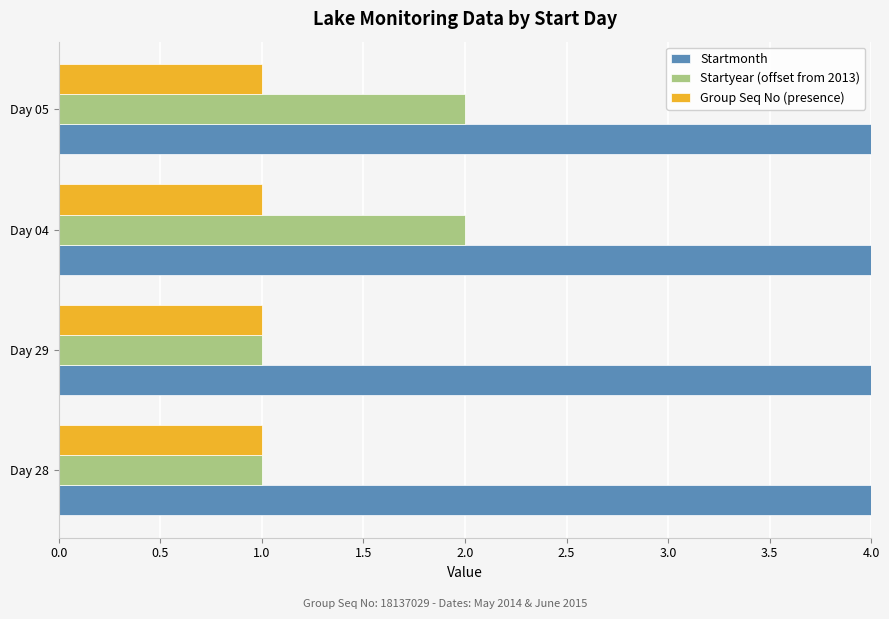

Count the Startyear (offset from 2013) values in the range 1 to 2.

4